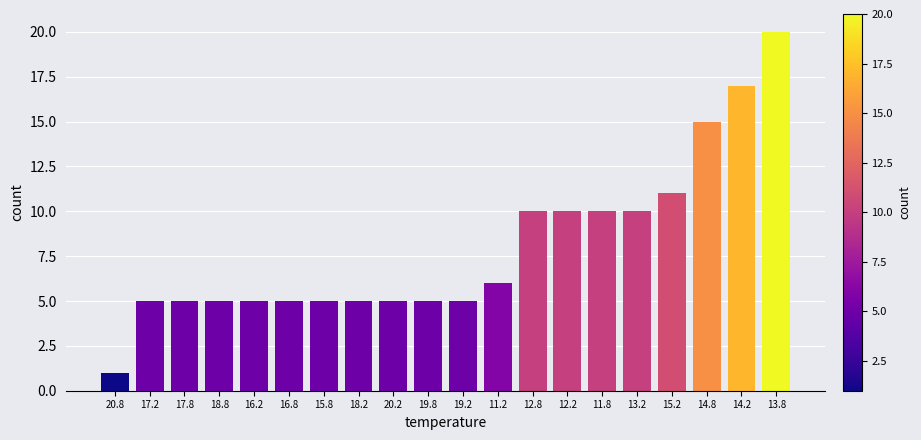

Reading left to right, extract all data points from this chart.

20.8=1	17.2=5	17.8=5	18.8=5	16.2=5	16.8=5	15.8=5	18.2=5	20.2=5	19.8=5	19.2=5	11.2=6	12.8=10	12.2=10	11.8=10	13.2=10	15.2=11	14.8=15	14.2=17	13.8=20